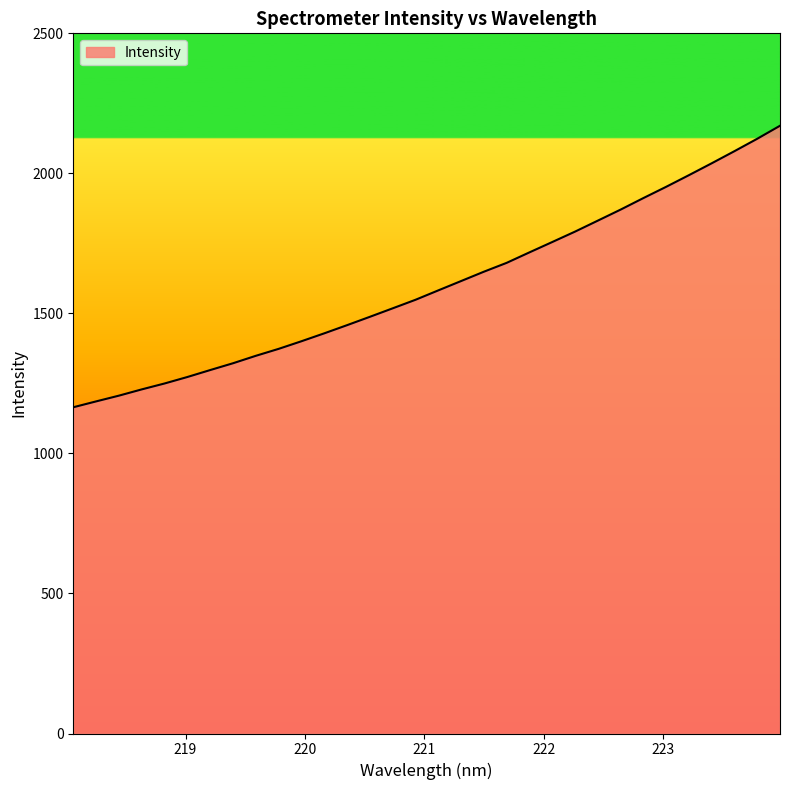

What is the greatest value displayed?

2170.0